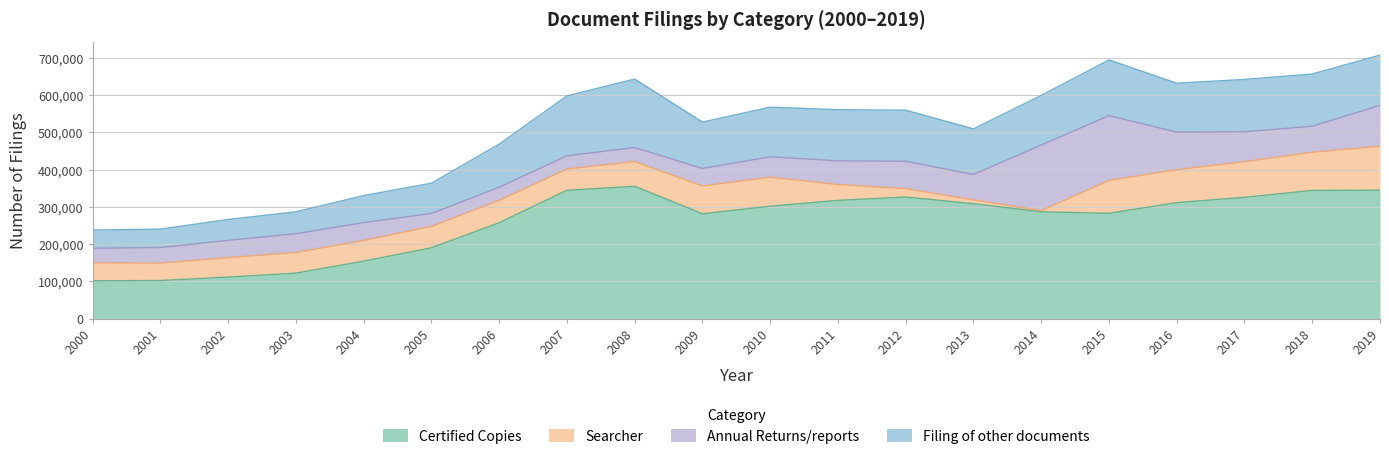

True or false: Annual Returns/reports has more than 2 interior local peaks.

True